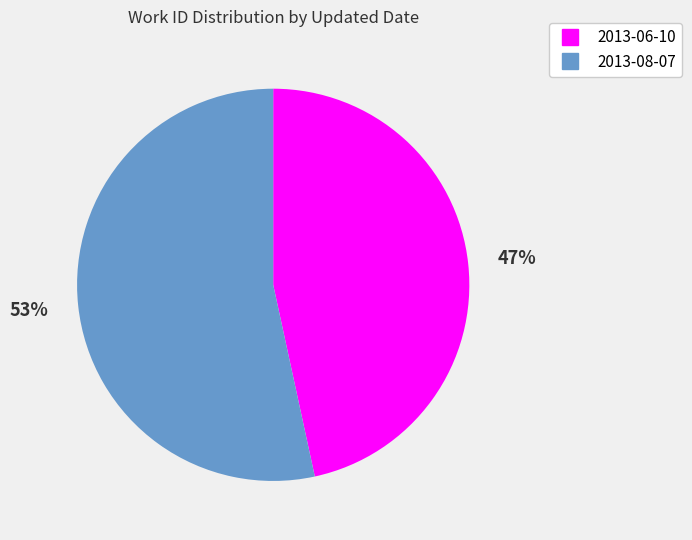

Count the number of slices in the pie.

2